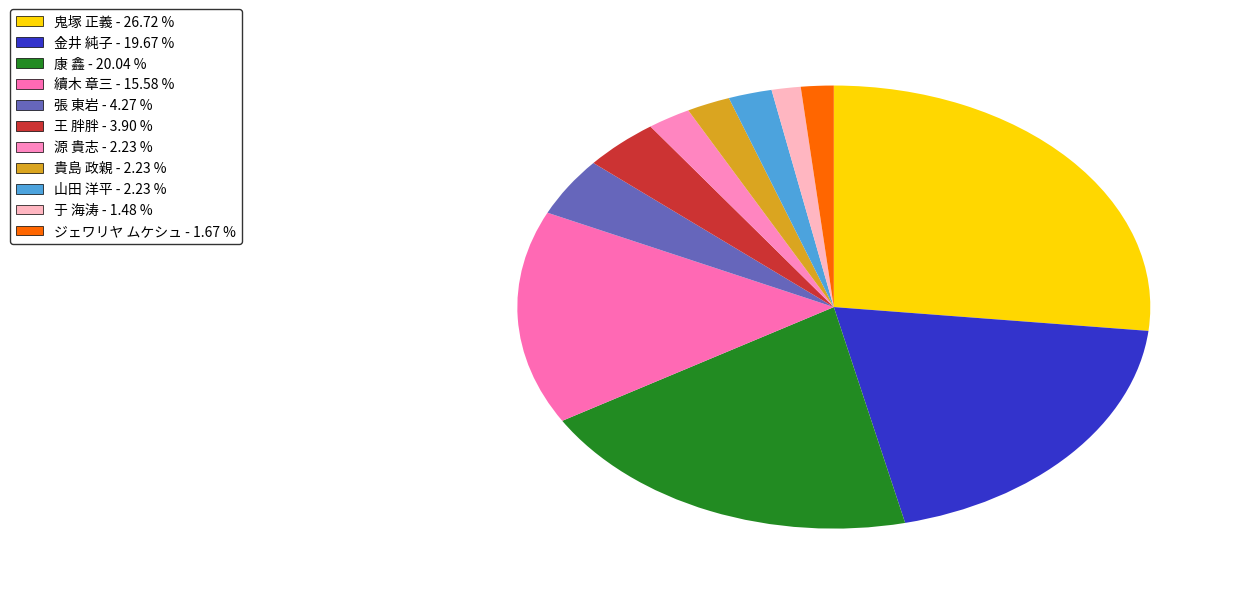

What is the ratio of the value at 鬼塚 正義 to the value at 王 胖胖?

6.9